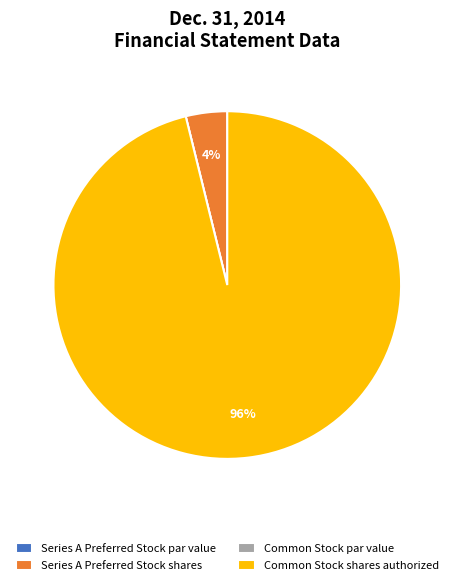

Is it true that Series A Preferred Stock shares is 4% of the pie?

True